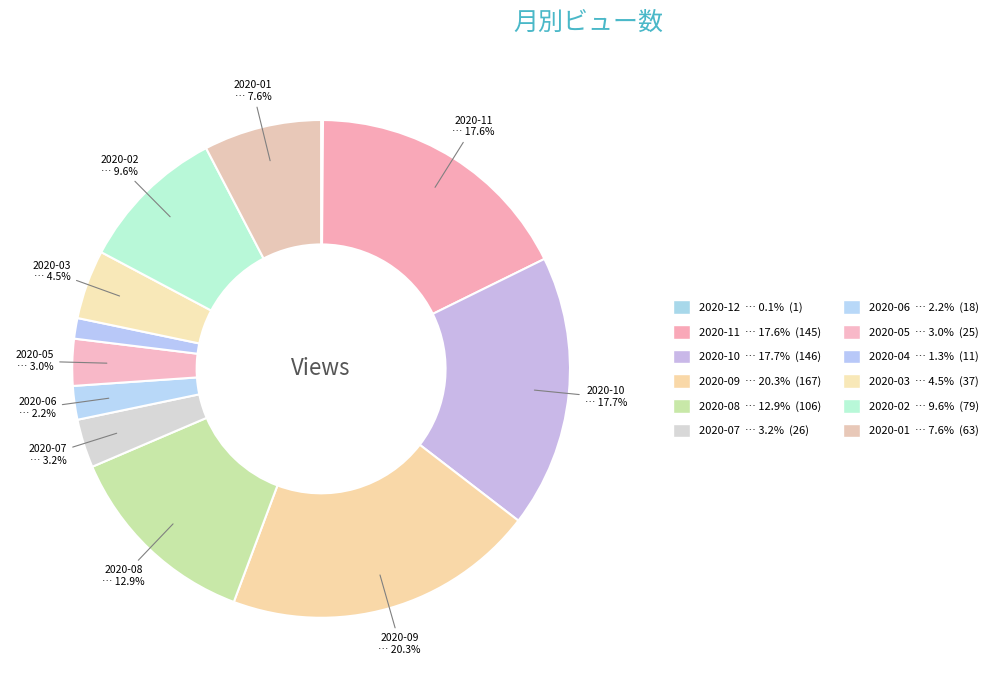

Count the number of slices in the pie.

12